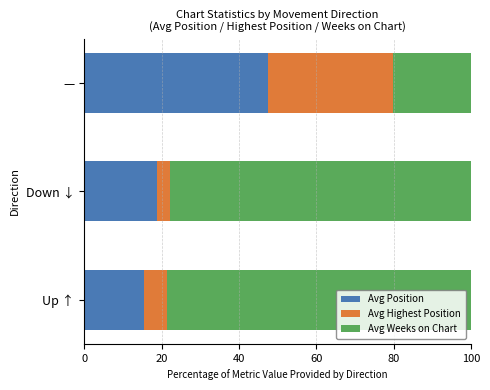

At which label does Avg Position reach its peak?

—